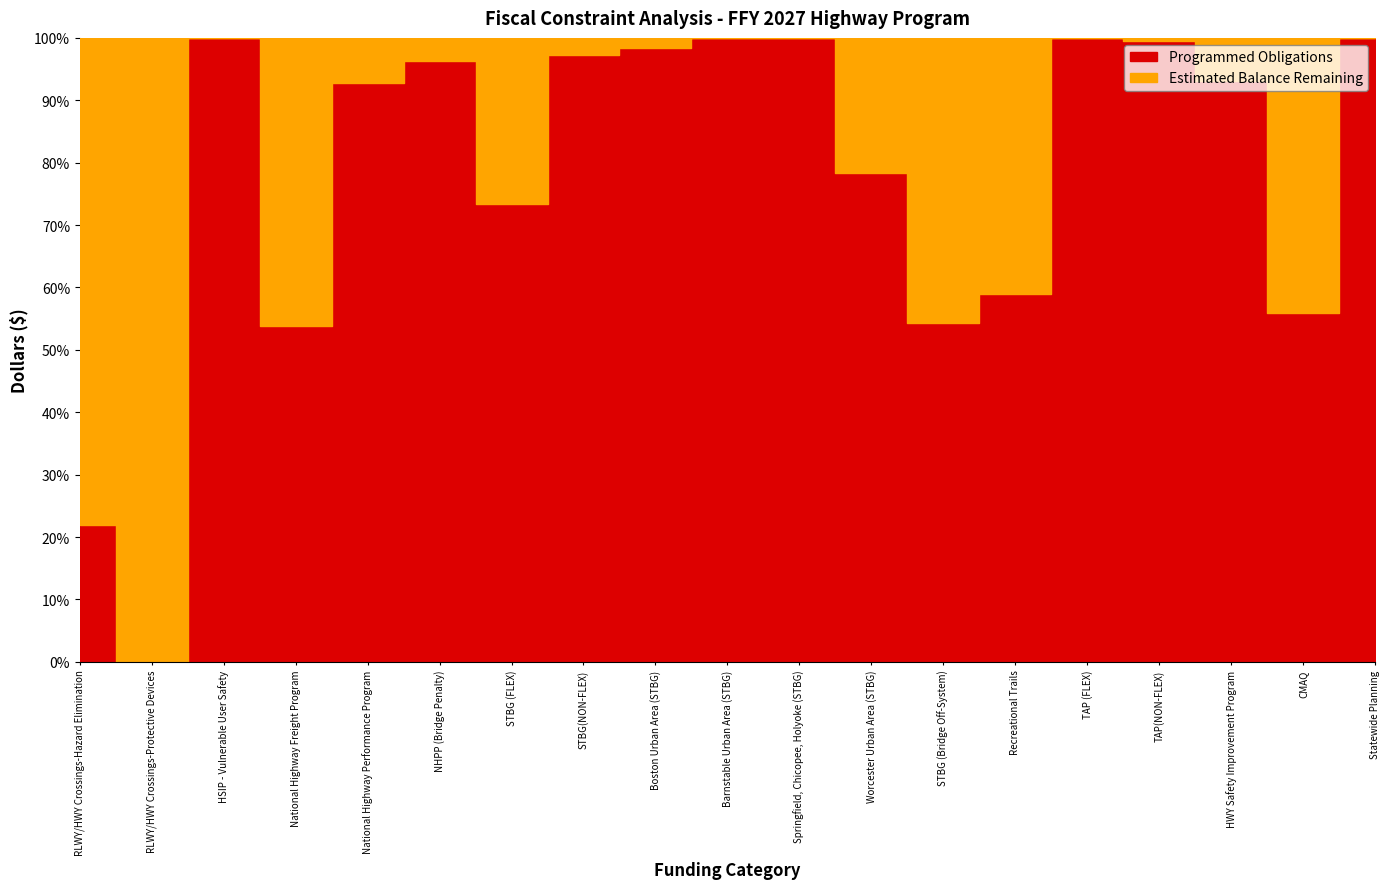

True or false: Programmed Obligations has more than 0 interior local peaks.

True